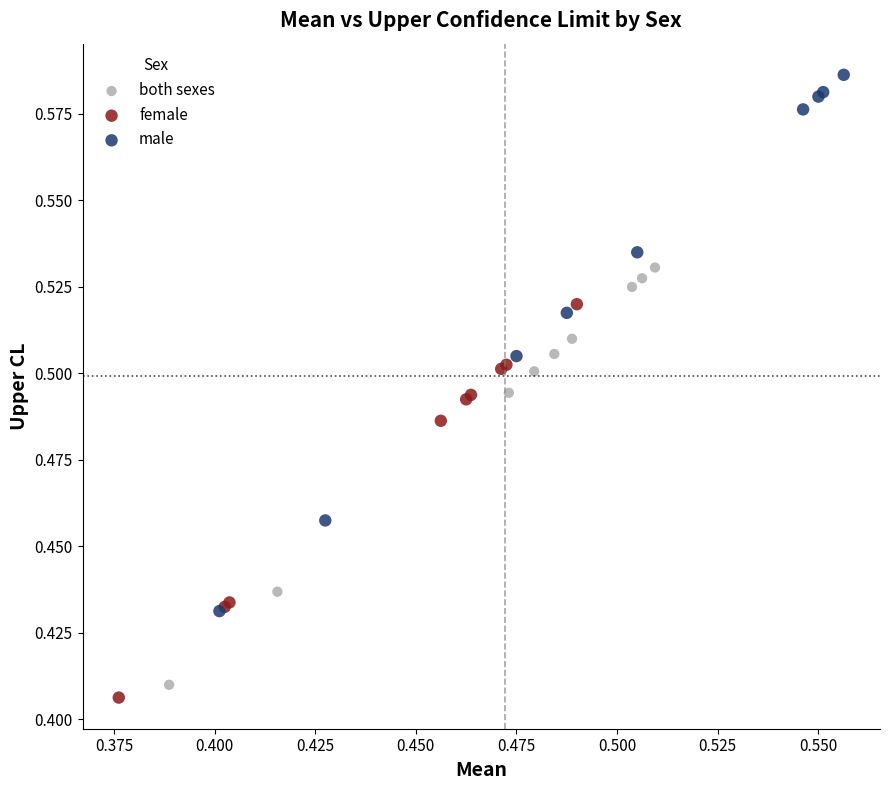

Which series has the widest spread of Y values?

male